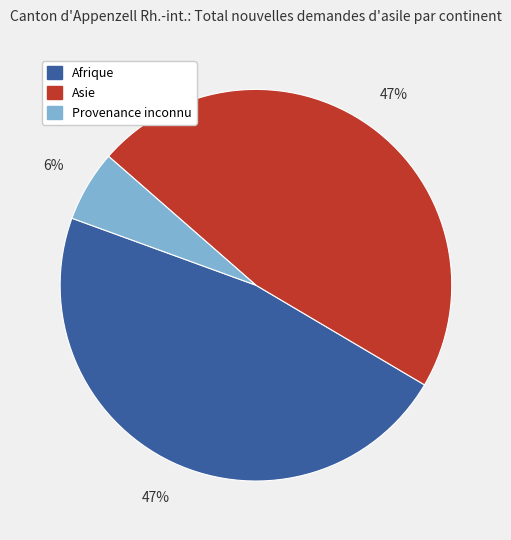

Is it true that Asie is 60% of the pie?

False